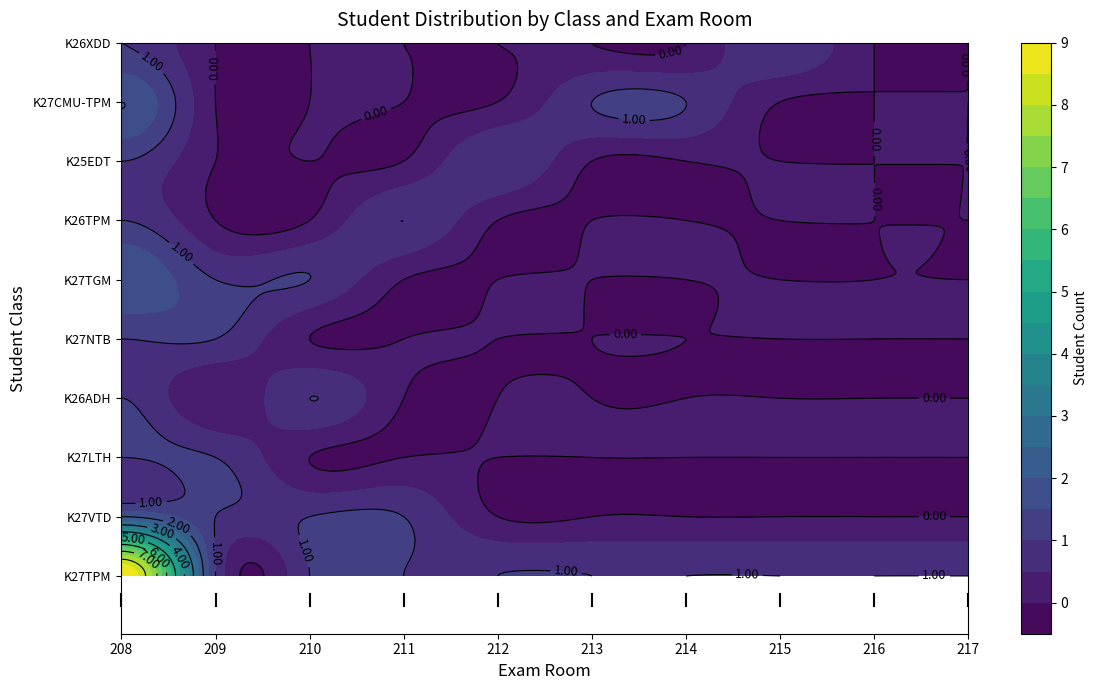

What is the sum of the K27TPM values at 1 and 6?

2